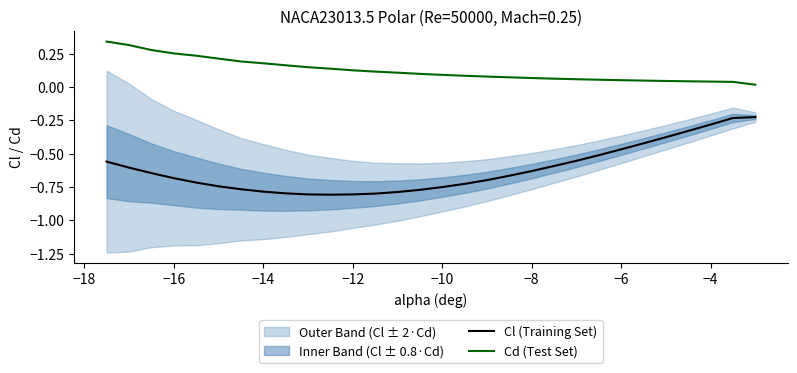

True or false: Cl (Training Set) has more than 2 interior local peaks.

False